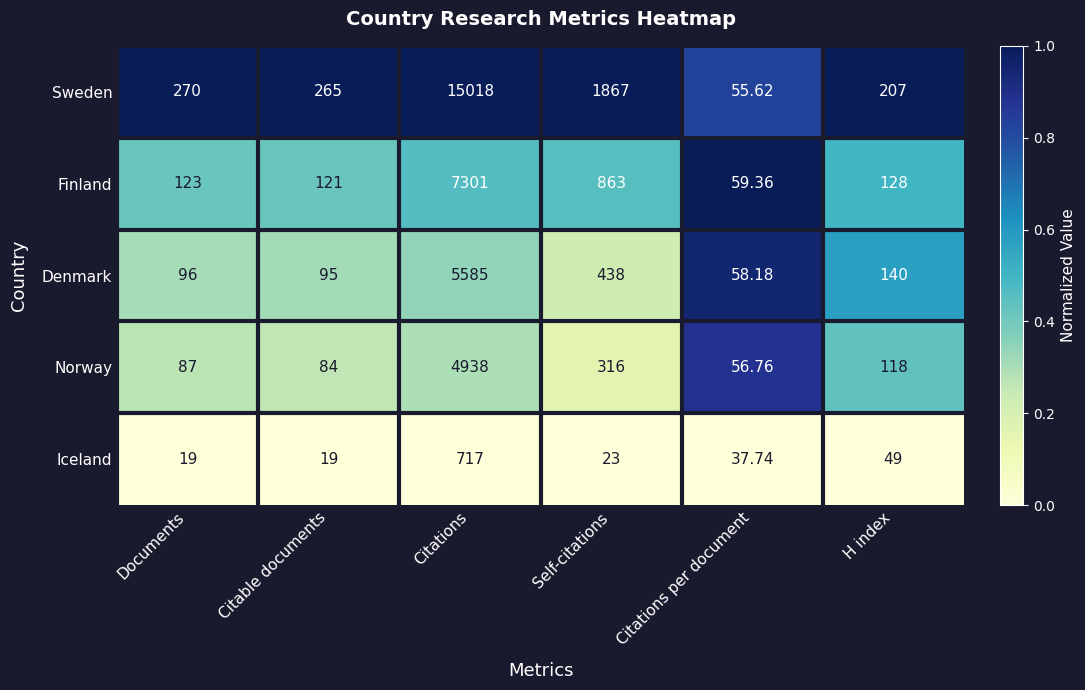

At which label does Denmark reach its minimum?

Citations per document